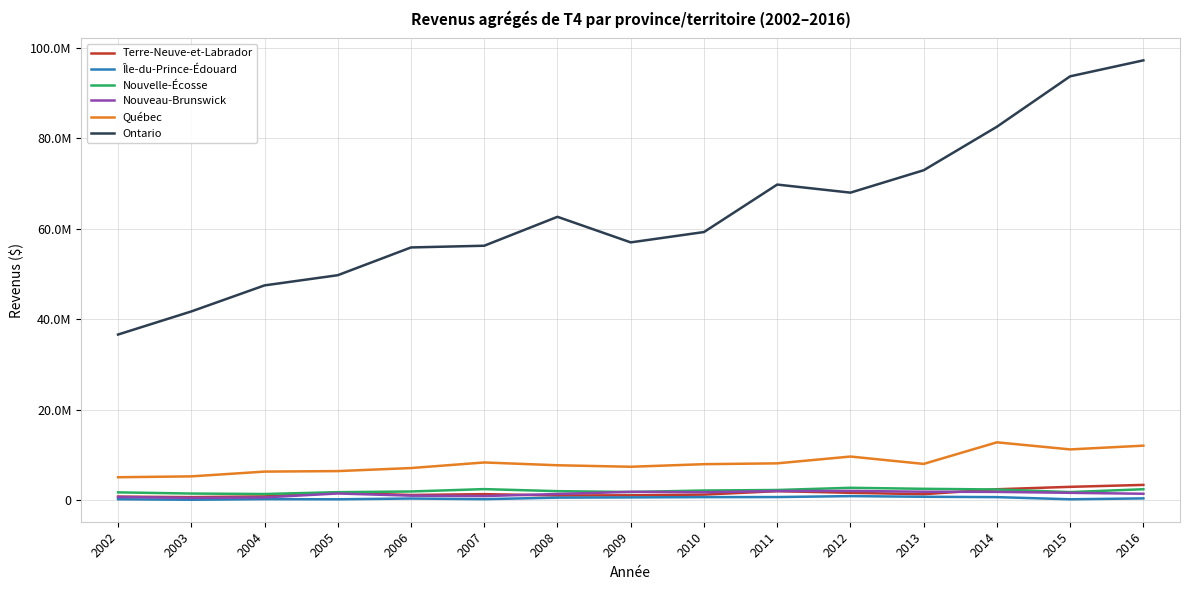

Which category has the highest value in the Nouvelle-Écosse series?

2012